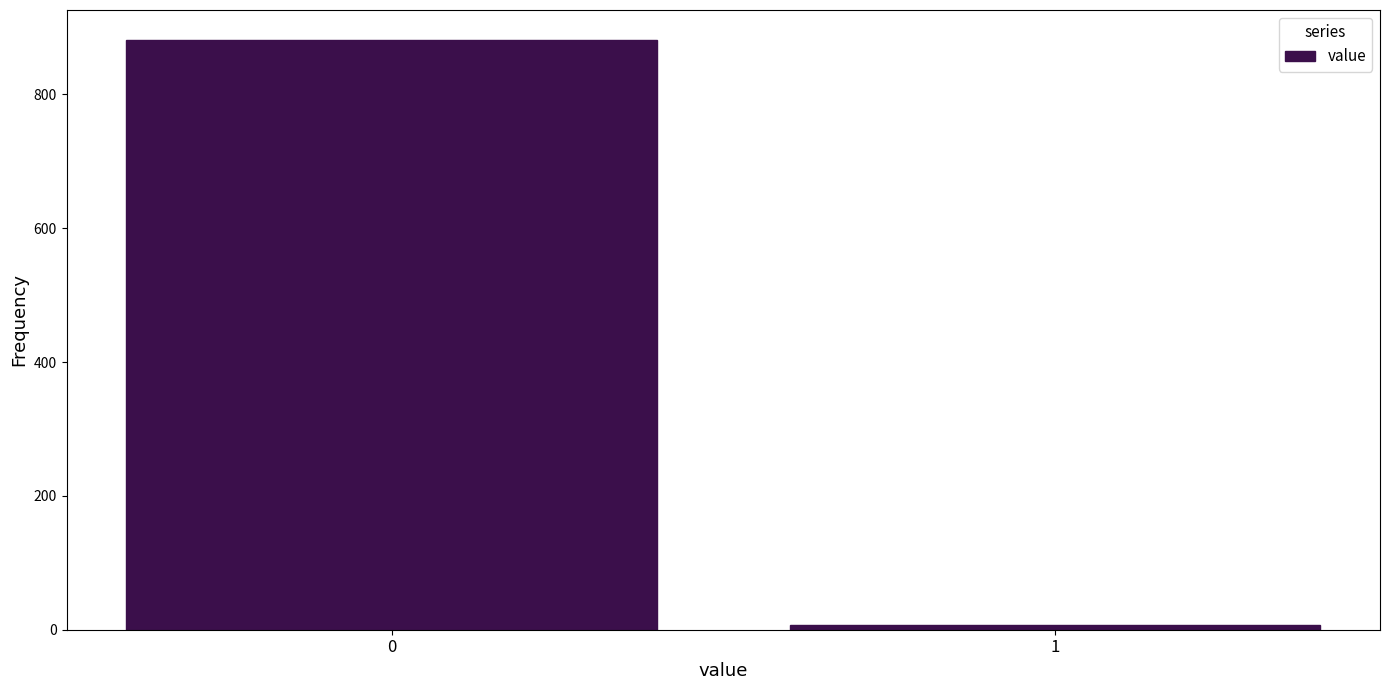

Reading left to right, what are all the values shown in this chart?

882	7